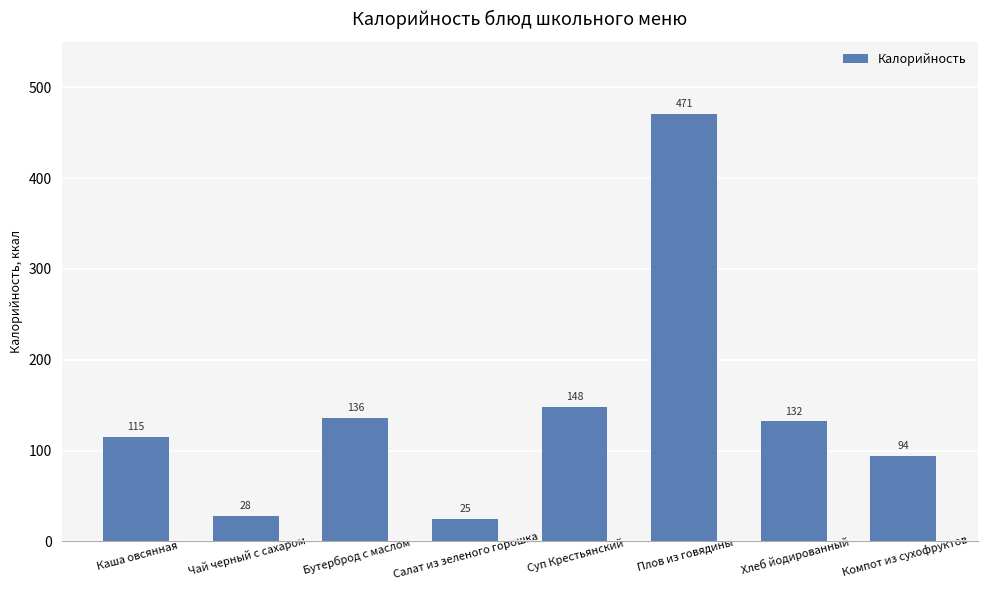

Rank the categories by value from highest to lowest.

Плов из говядины, Суп Крестьянский, Бутерброд с маслом, Хлеб йодированный, Каша овсянная, Компот из сухофруктов, Чай черный с сахаром, Салат из зеленого горошка